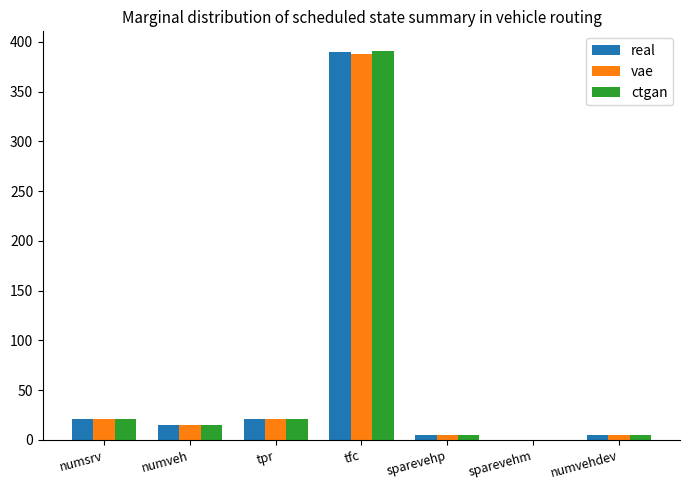

Is it true that vae equals 388 at tfc?

True